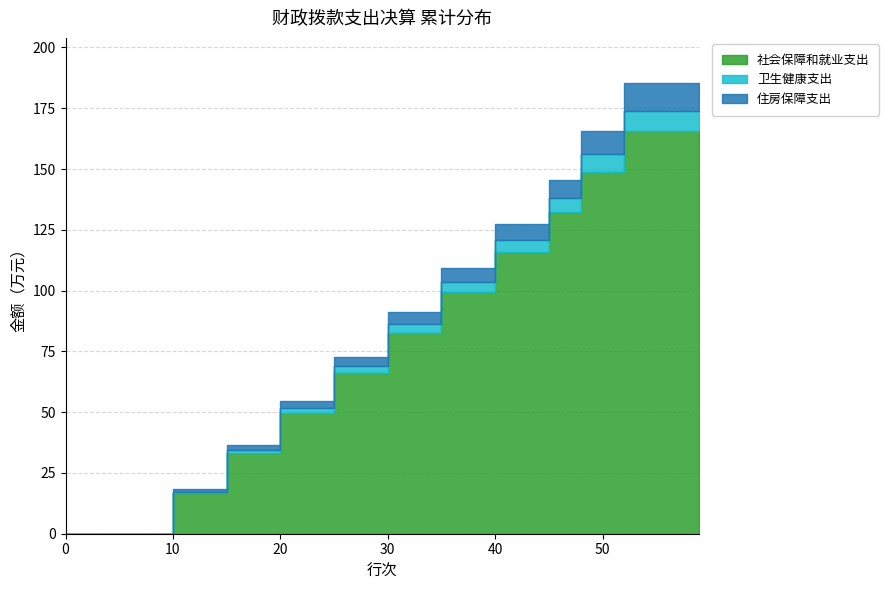

True or false: 住房保障支出 has more than 2 interior local peaks.

False